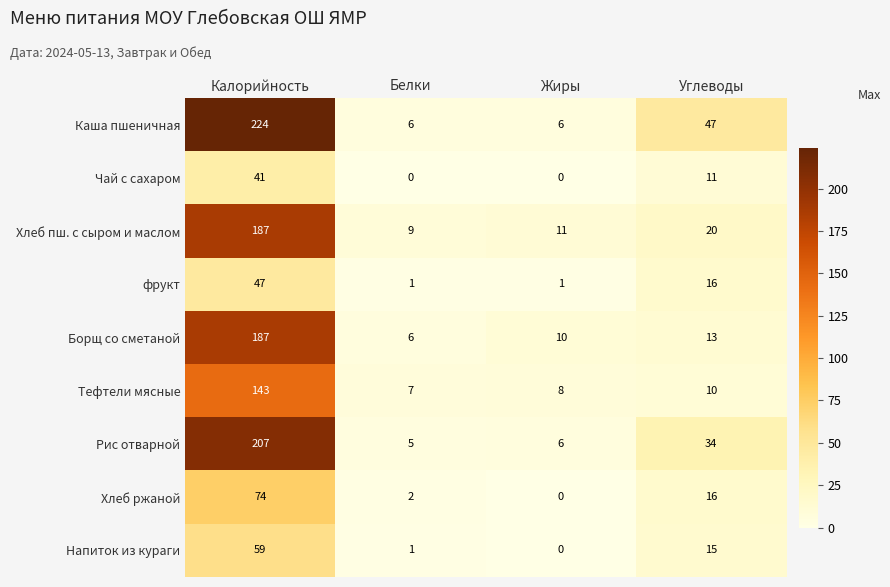

What is the highest value of the Хлеб ржаной series?

74